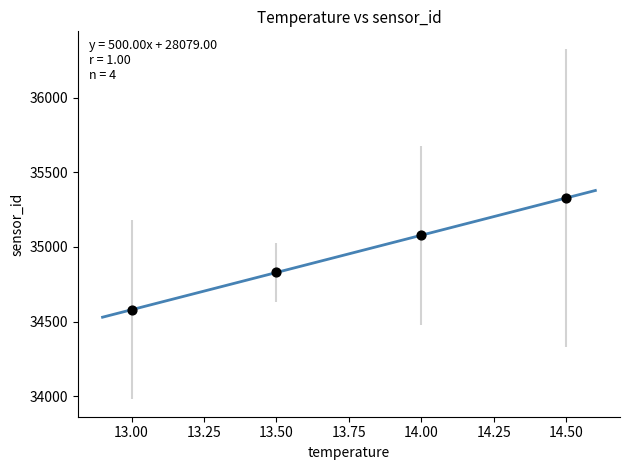

What is the range of Y values (max minus min)?

750